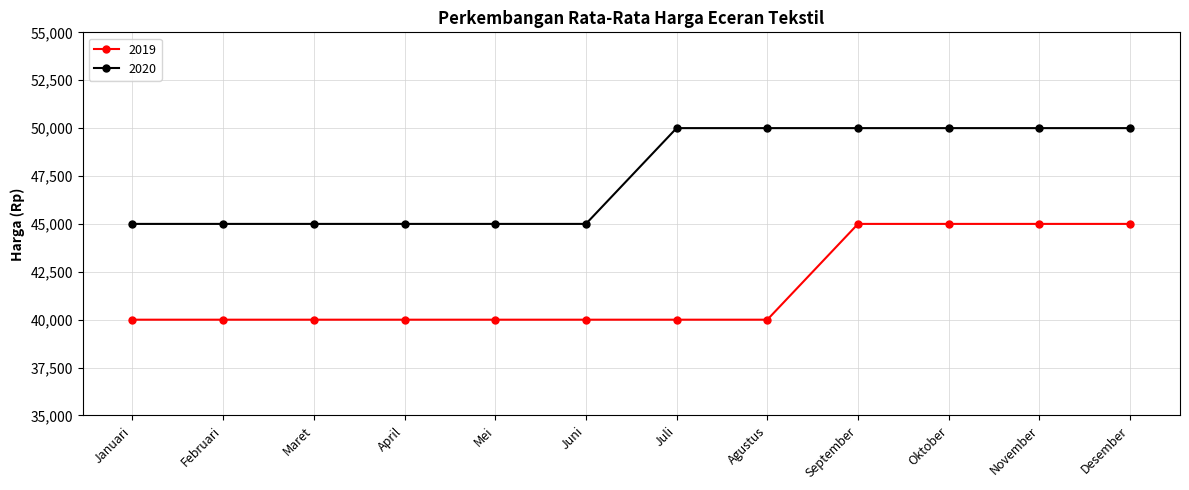

Read the 2019 value at November.

45000